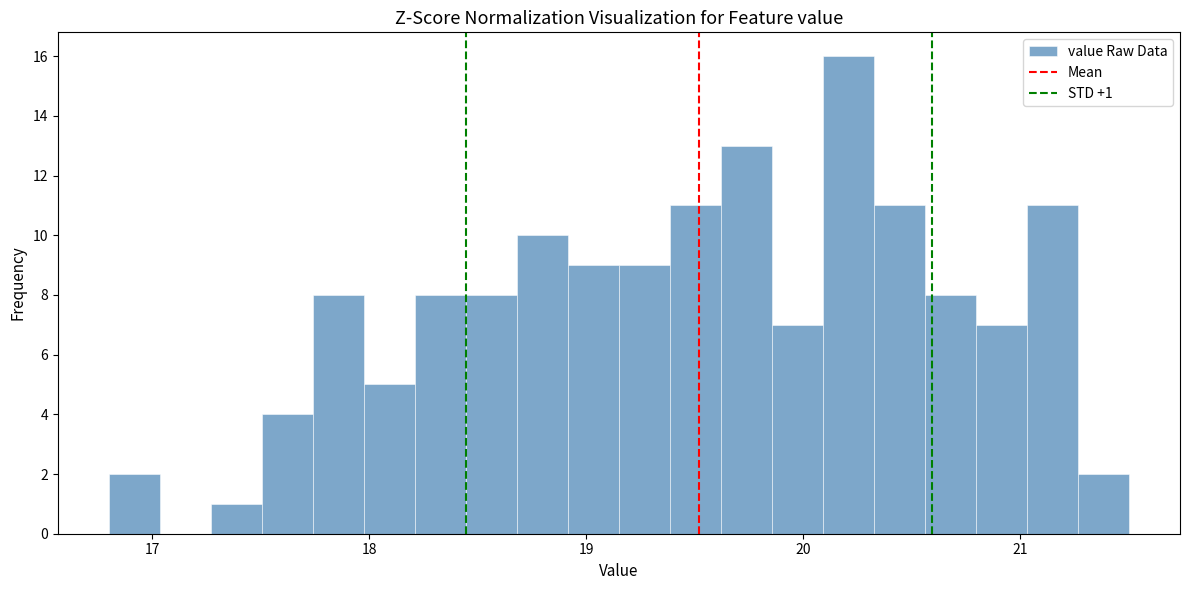

Read against the x-axis, roughly where is the centre of the tallest bar?

20.2